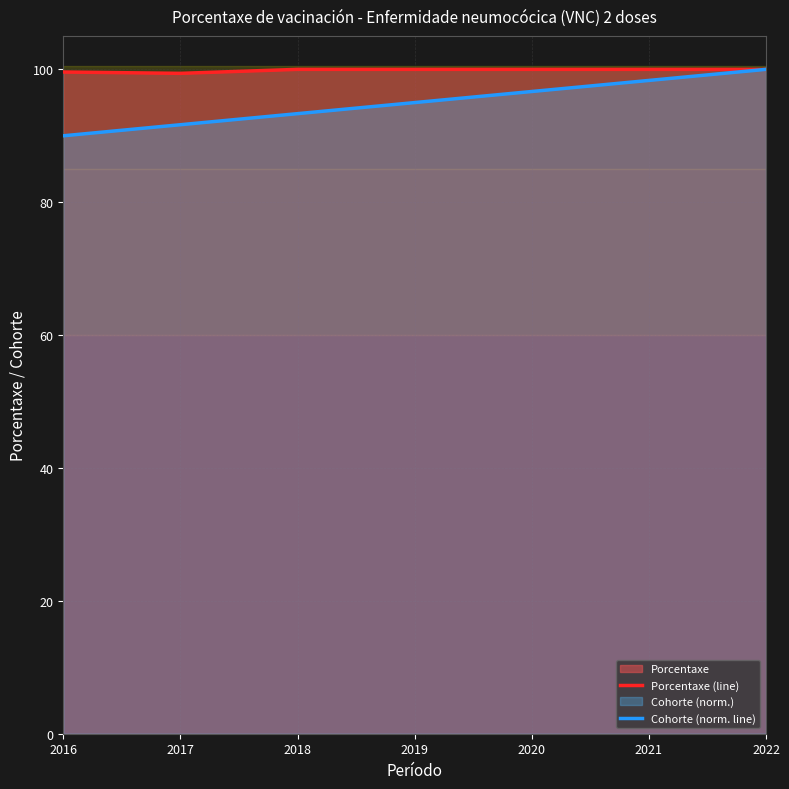

Which category has the highest value in the Cohorte (norm. line) series?

2022